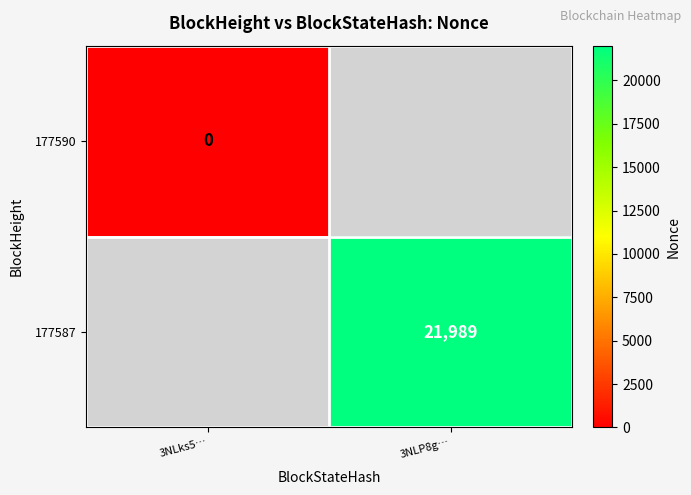

The value of 177587 at 3NLP8g… is 12650. True or false?

False